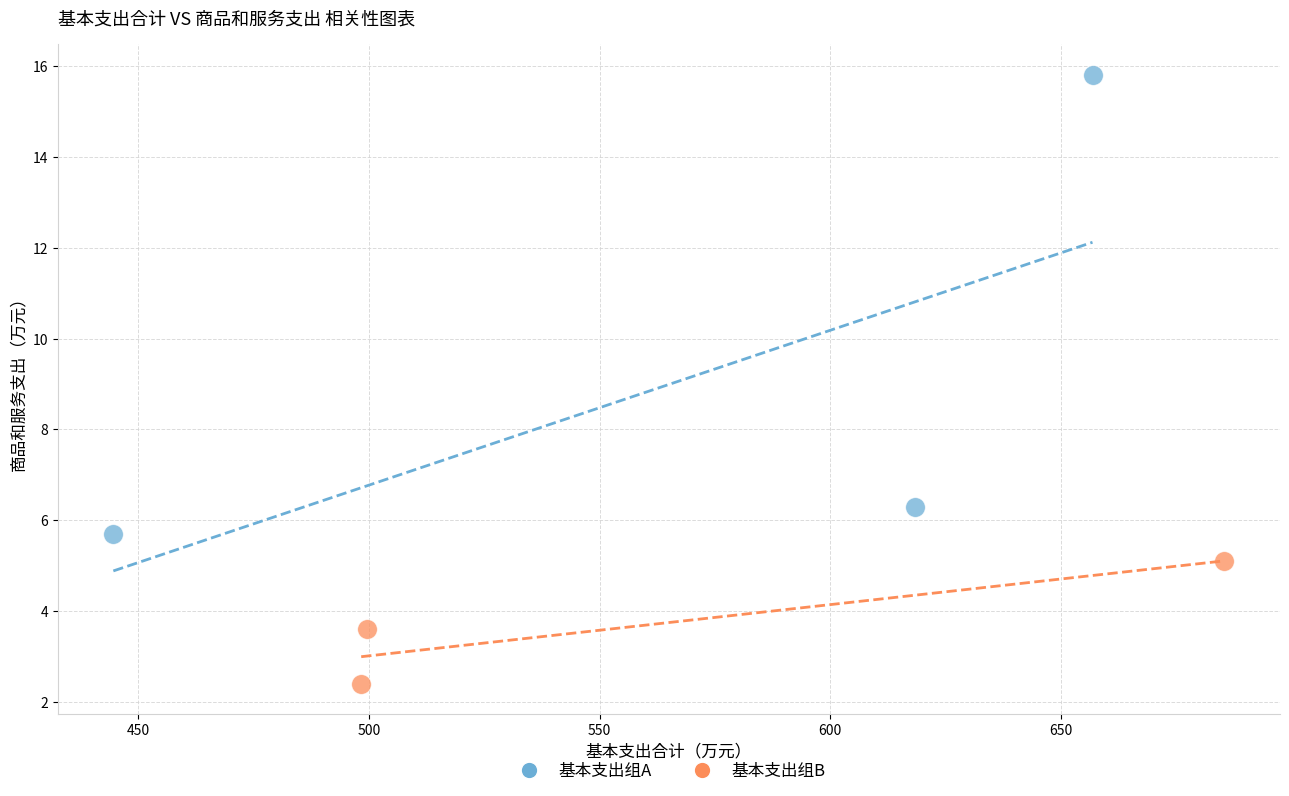

What are all the series names shown in the legend?

基本支出组A, 基本支出组B